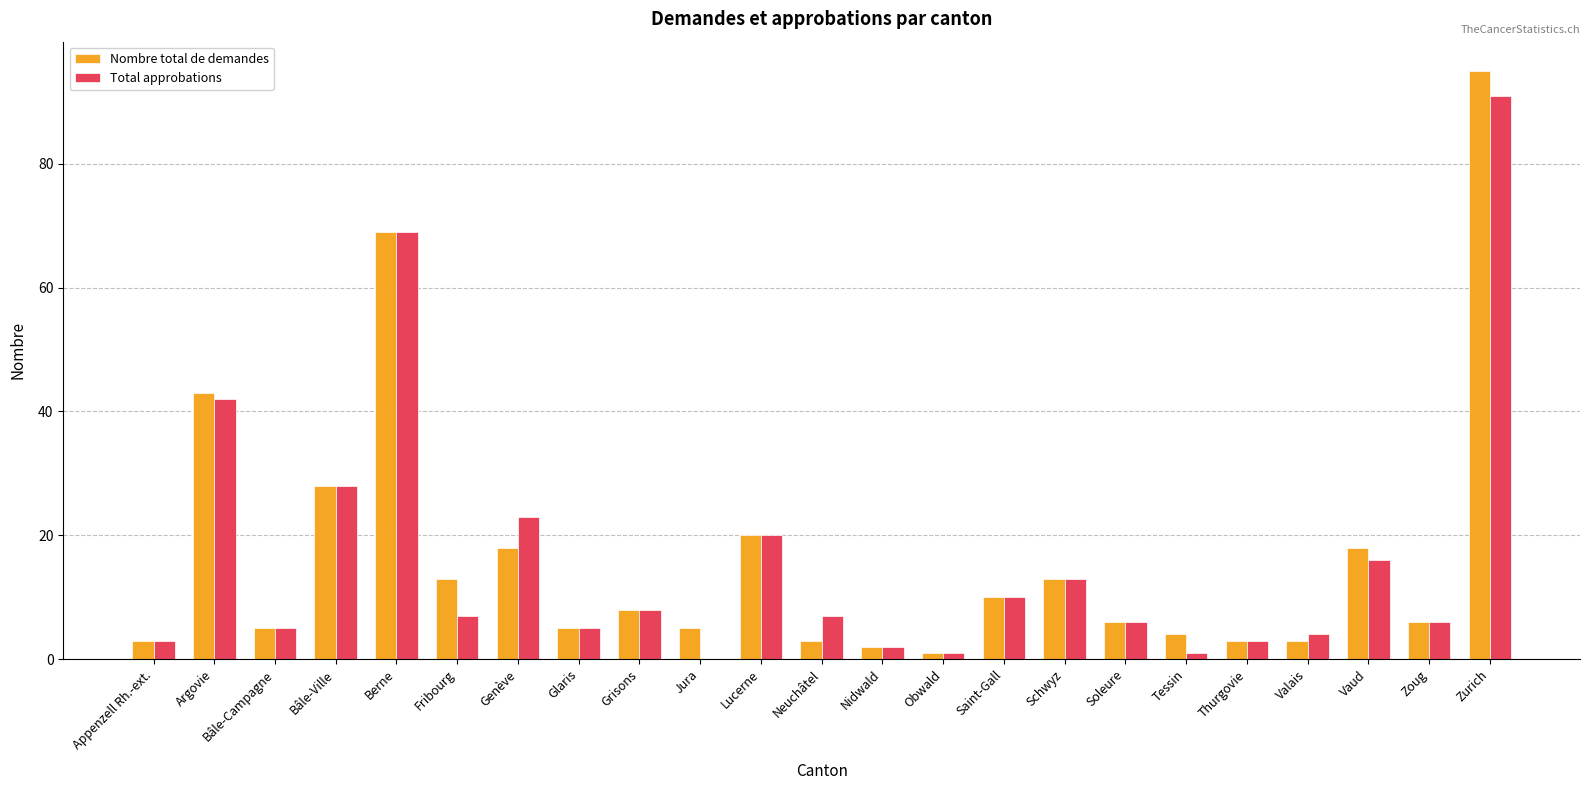

The value of Total approbations at Appenzell Rh.-ext. is 3. True or false?

True